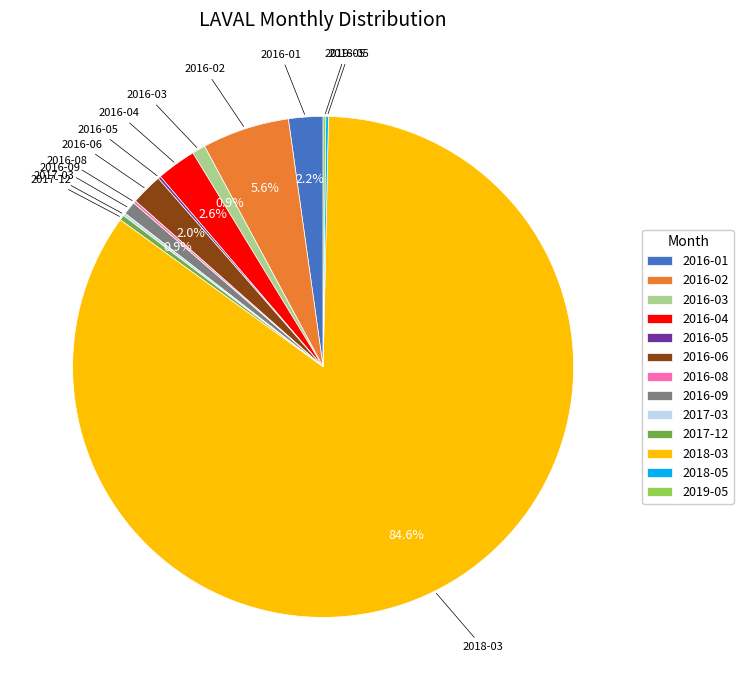

Do 2016-06 and 2016-04 together represent more than half of the pie?

No